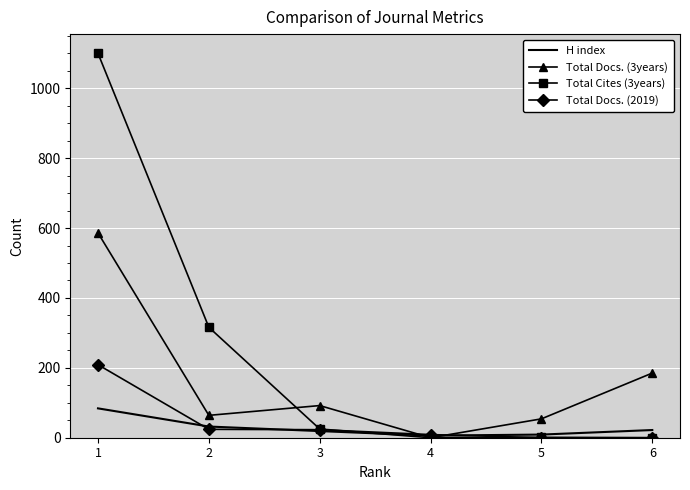

What is the maximum value shown in the chart?

1100